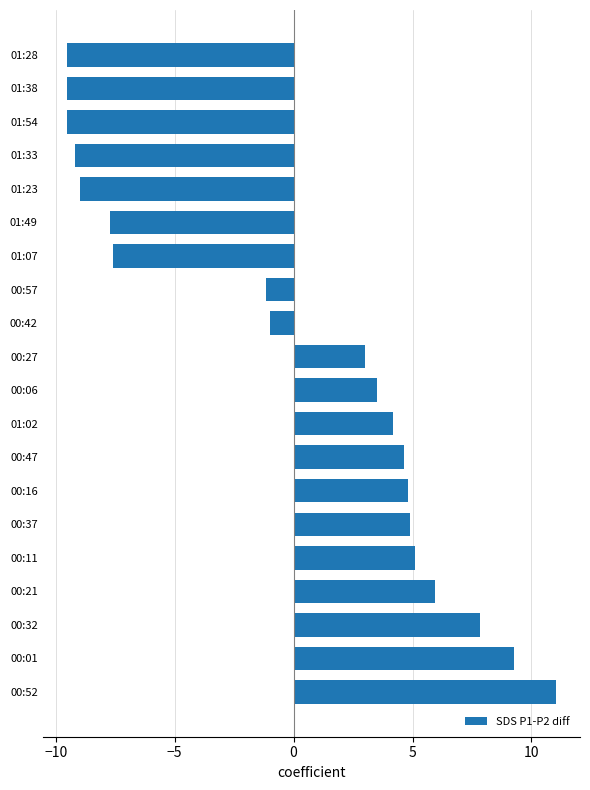

Are the bars grouped side by side (vs. stacked)?

No